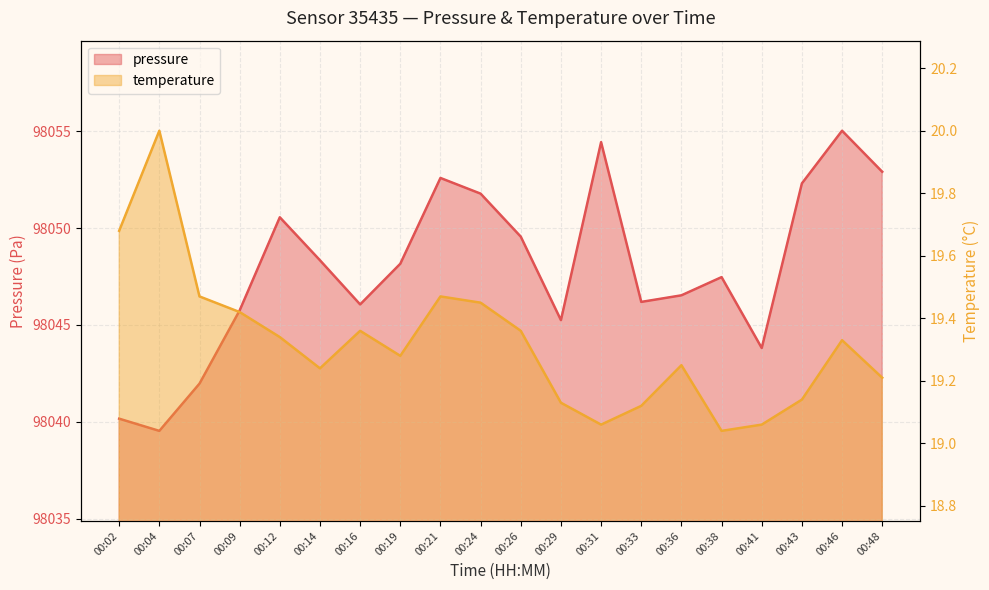

What is the sum of the pressure values at 00:33 and 00:02?

196086.4